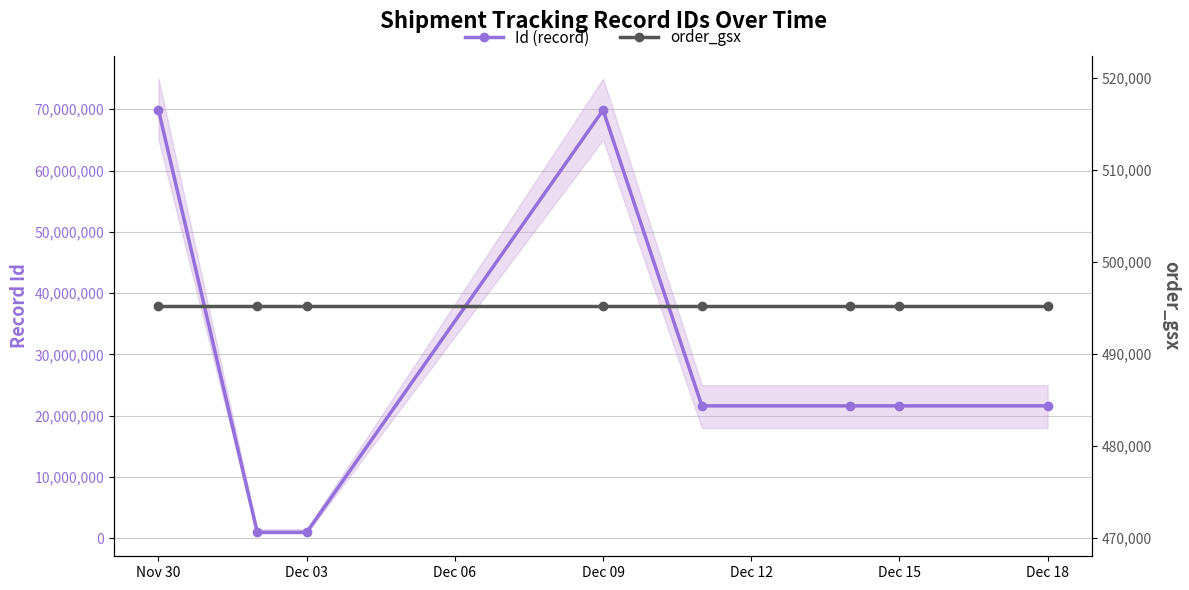

Reading left to right, list all the values displayed in this chart.

Id (record): 69856812	993981	993980	69856811	21619150	21619152	21619153	21619155
order_gsx: 495197	495197	495197	495197	495197	495197	495197	495197